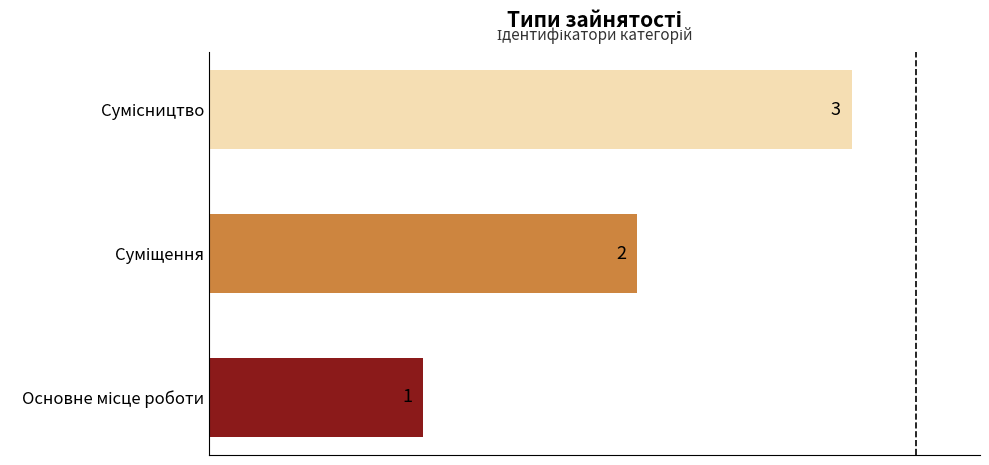

What is the maximum value shown in the chart?

3